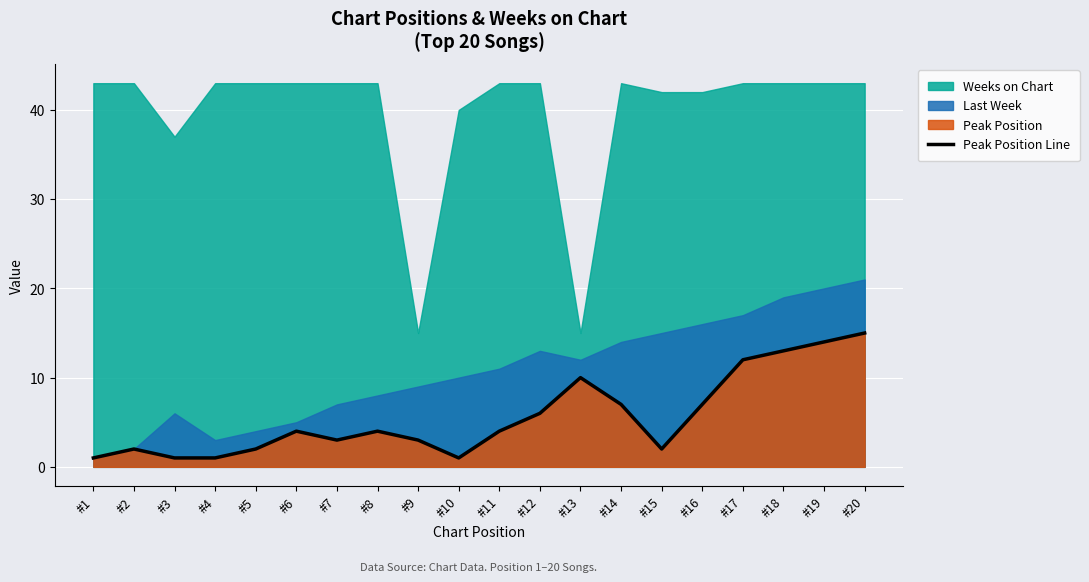

Between #11 and #9, which is larger?

#11